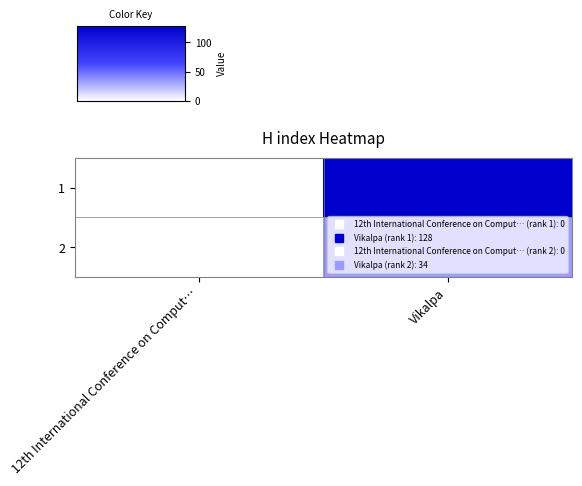

Which has a higher value, Vikalpa or 12th International Conference on Comput…?

Vikalpa